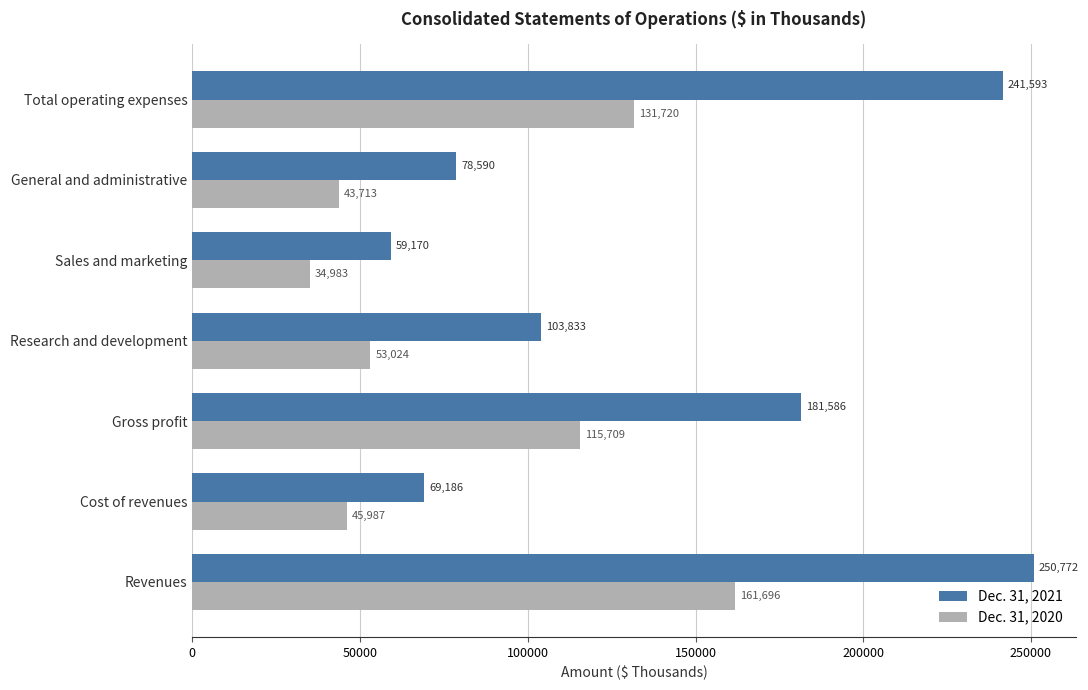

At how many categories does at least one series exceed 197701?

2